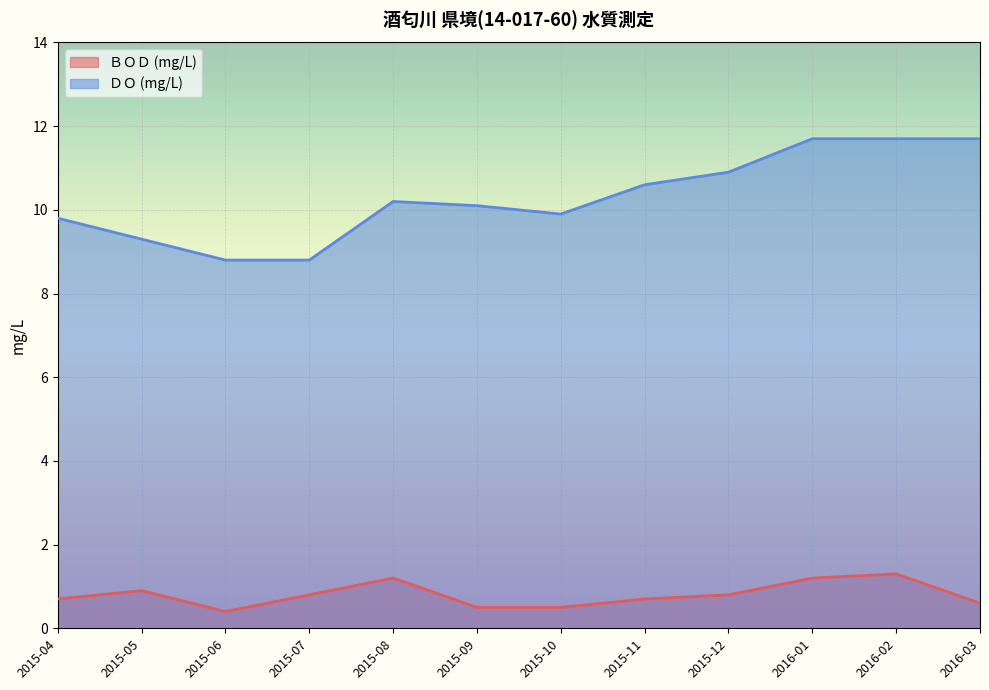

Reading left to right, transcribe all the data shown in this chart.

ＢＯＤ (mg/L): 2015-04=0.7	2015-05=0.9	2015-06=0.4	2015-07=0.8	2015-08=1.2	2015-09=0.5	2015-10=0.5	2015-11=0.7	2015-12=0.8	2016-01=1.2	2016-02=1.3	2016-03=0.6
ＤＯ (mg/L): 2015-04=9.8	2015-05=9.3	2015-06=8.8	2015-07=8.8	2015-08=10.2	2015-09=10.1	2015-10=9.9	2015-11=10.6	2015-12=10.9	2016-01=11.7	2016-02=11.7	2016-03=11.7